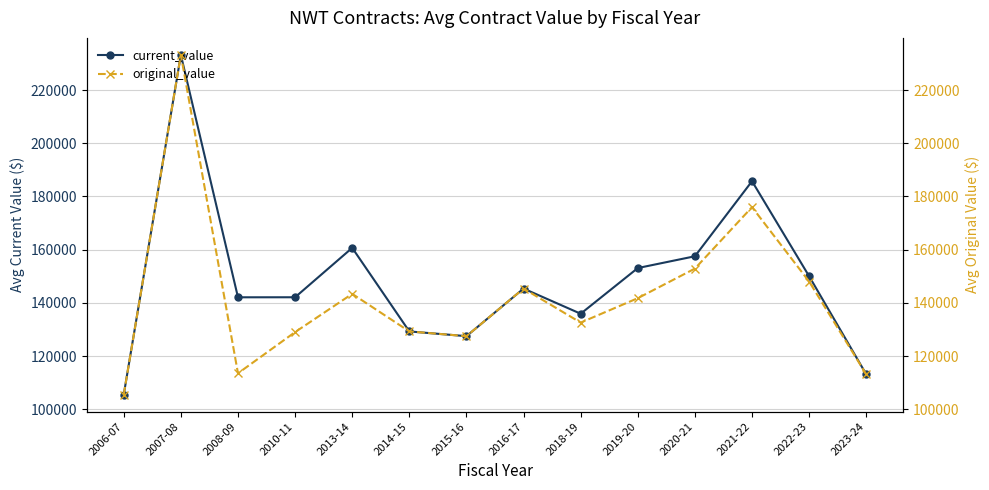

Does the chart display data point markers on the line(s)?

Yes